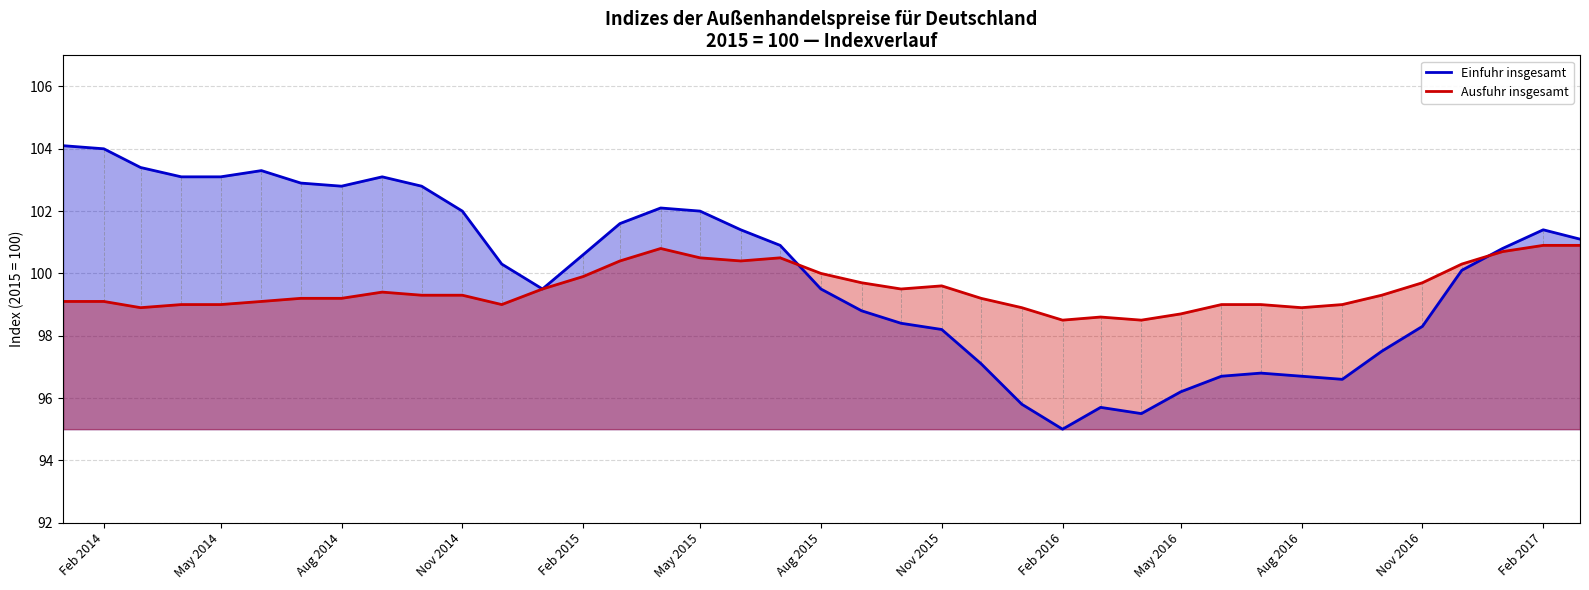

Which series has the largest range (max minus min)?

Einfuhr insgesamt